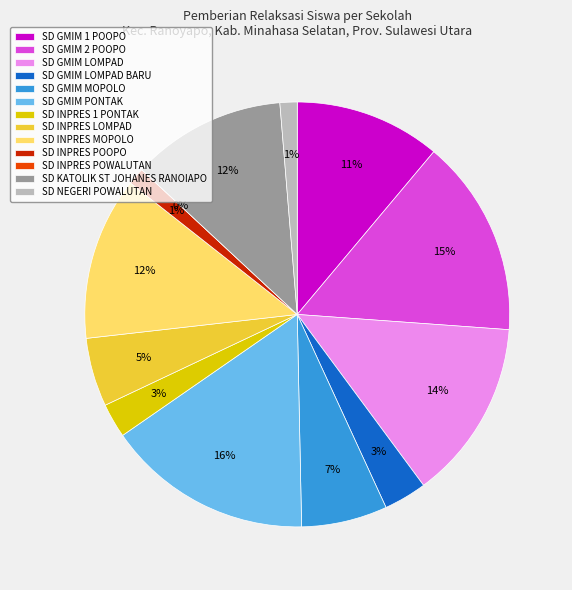

Does any single category account for the majority?

No